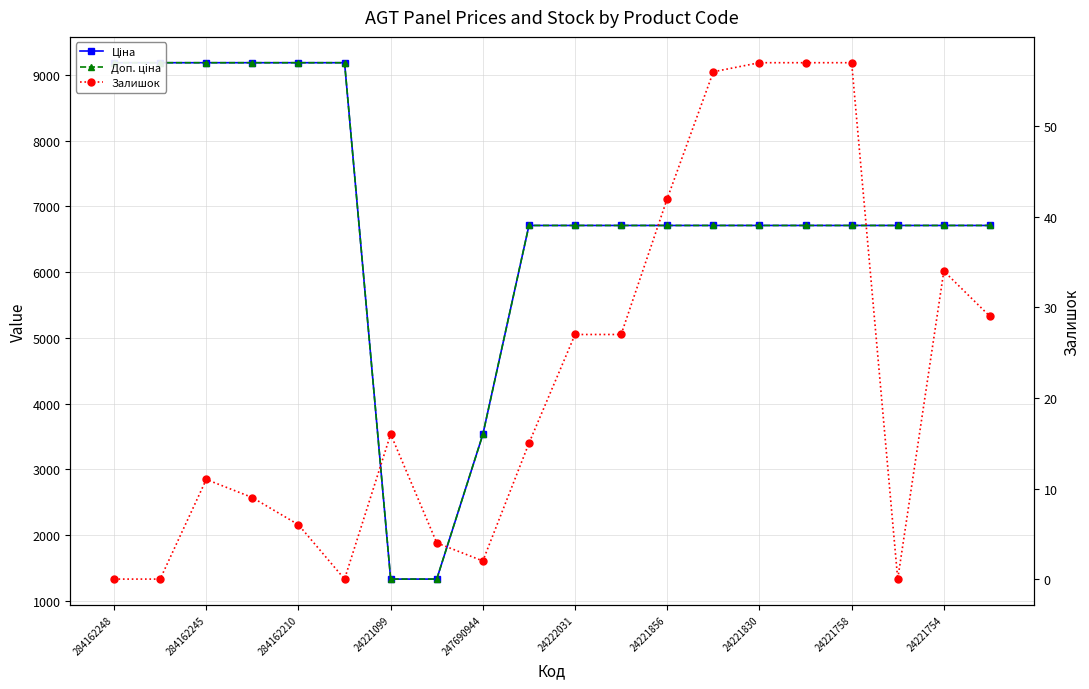

Which series has the largest total across all categories?

Доп. ціна